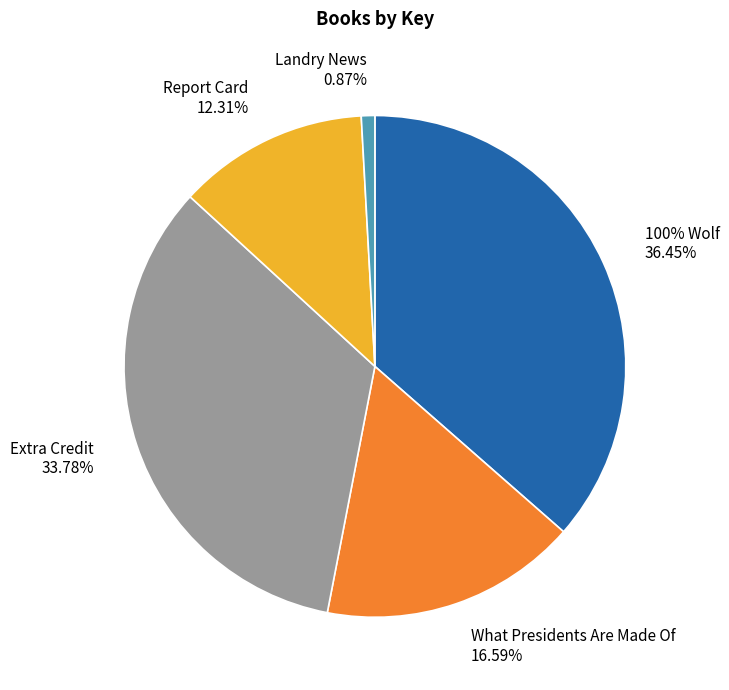

Rank the categories by value from highest to lowest.

100% Wolf, Extra Credit, What Presidents Are Made Of, Report Card, Landry News